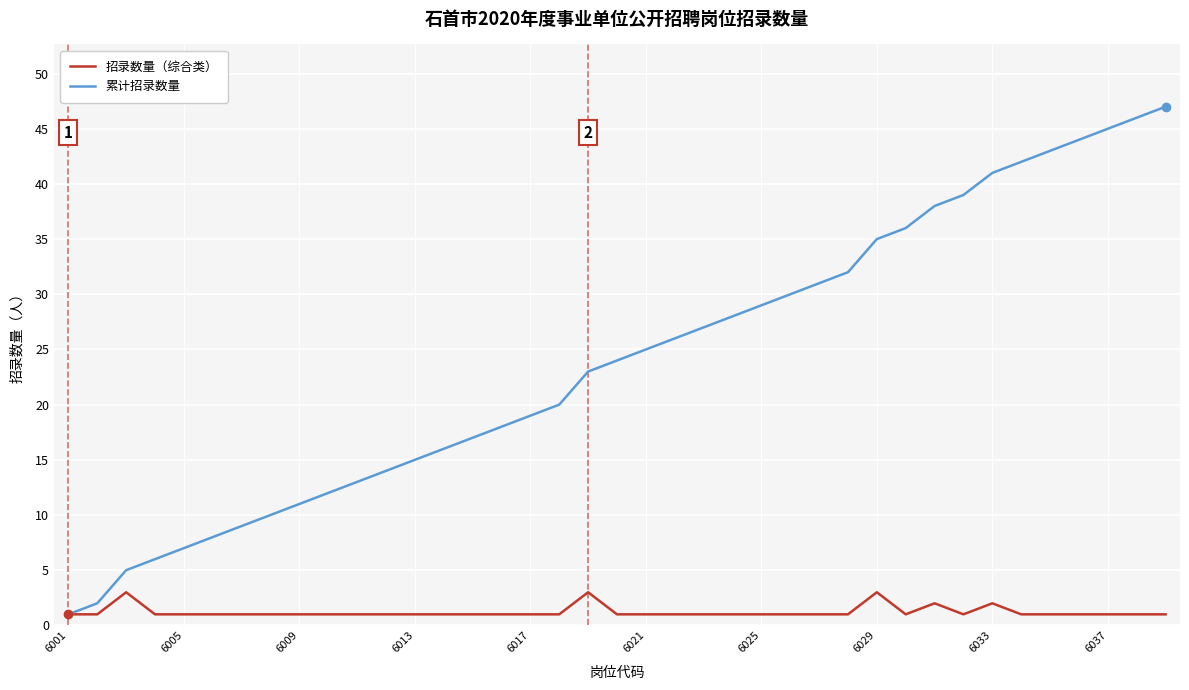

What is the smallest value displayed?

1